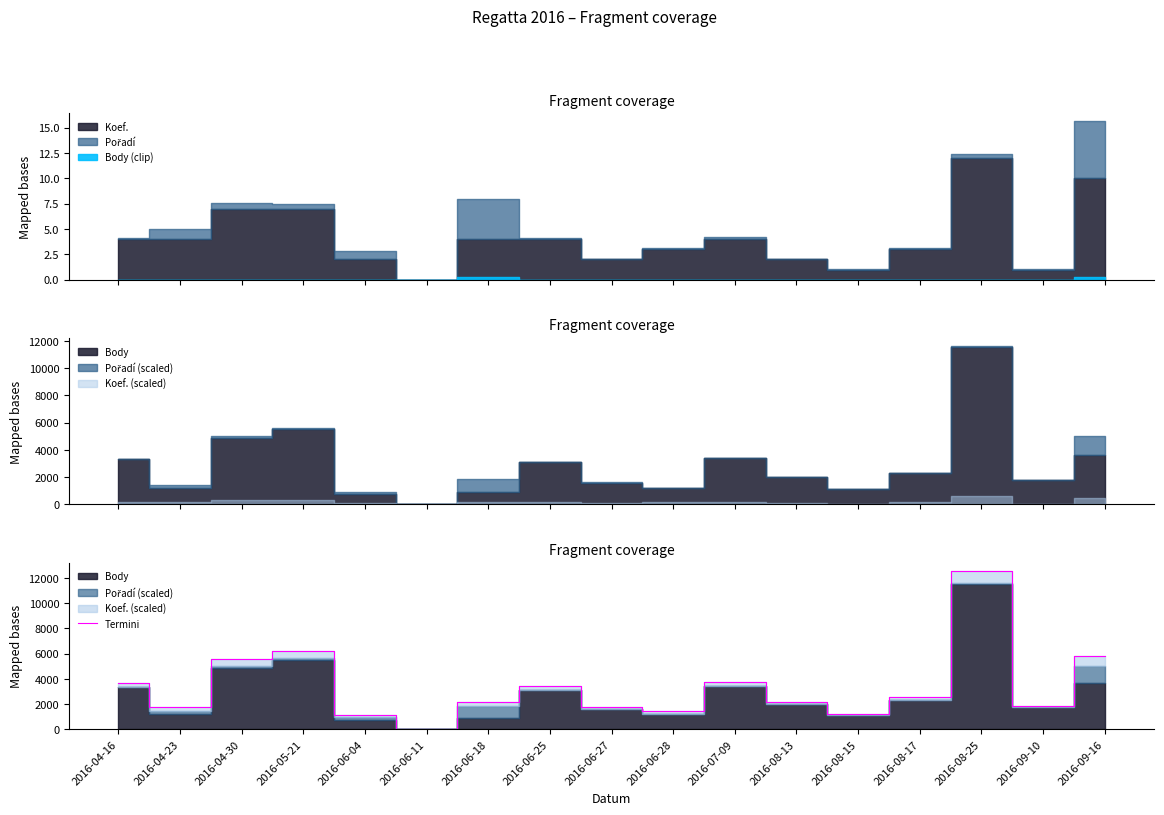

Which has a higher value, 2016-04-30 or 2016-04-23?

2016-04-30